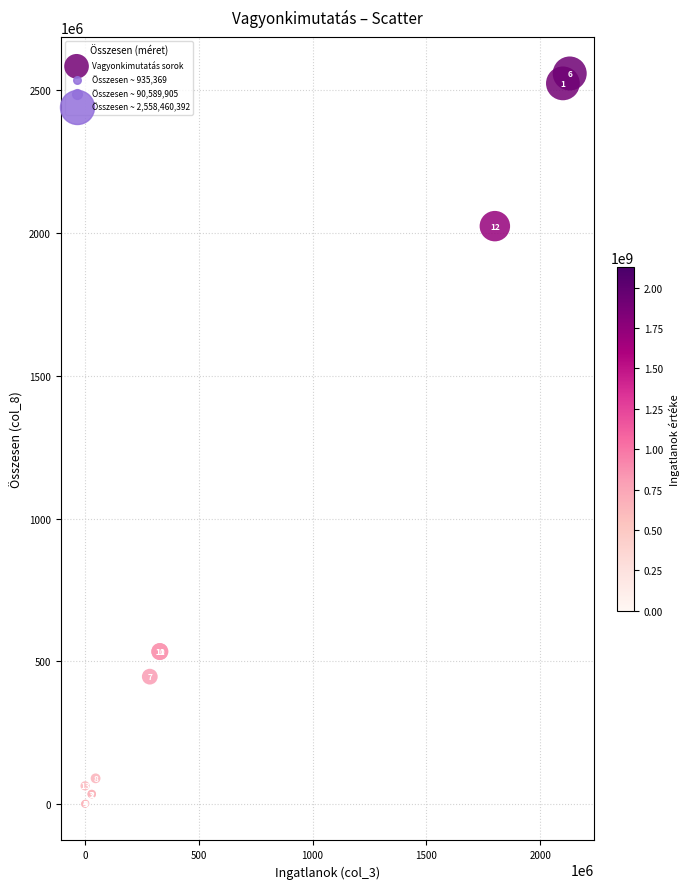

What Y value in the scatter plot is closest to 1279697880?

2023981874